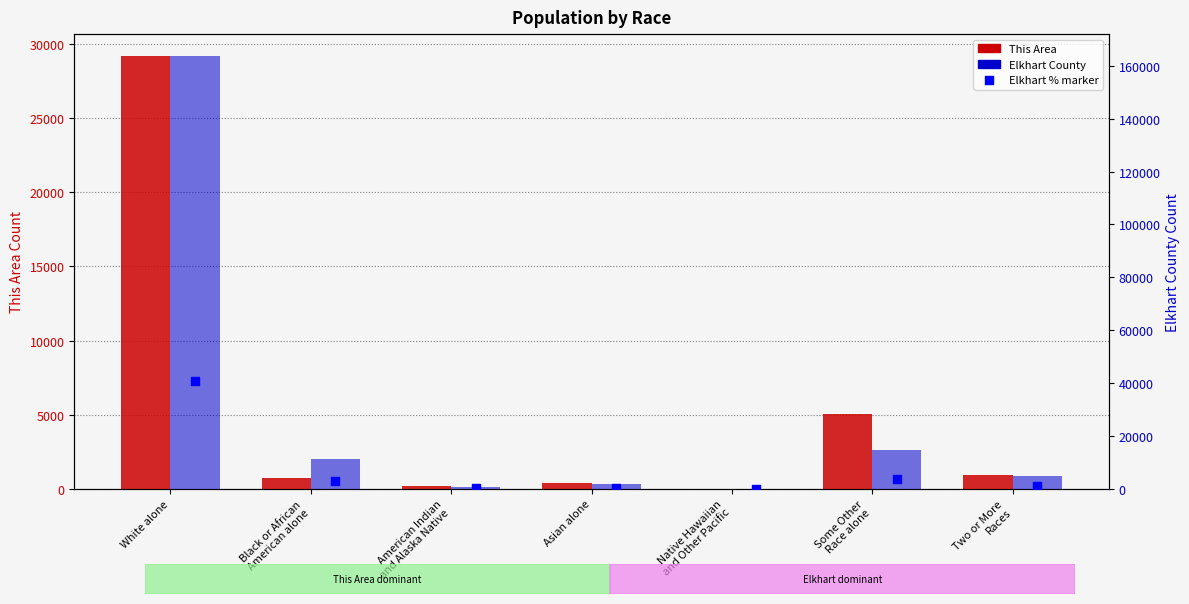

At which category is the sum across all series the highest?

White alone